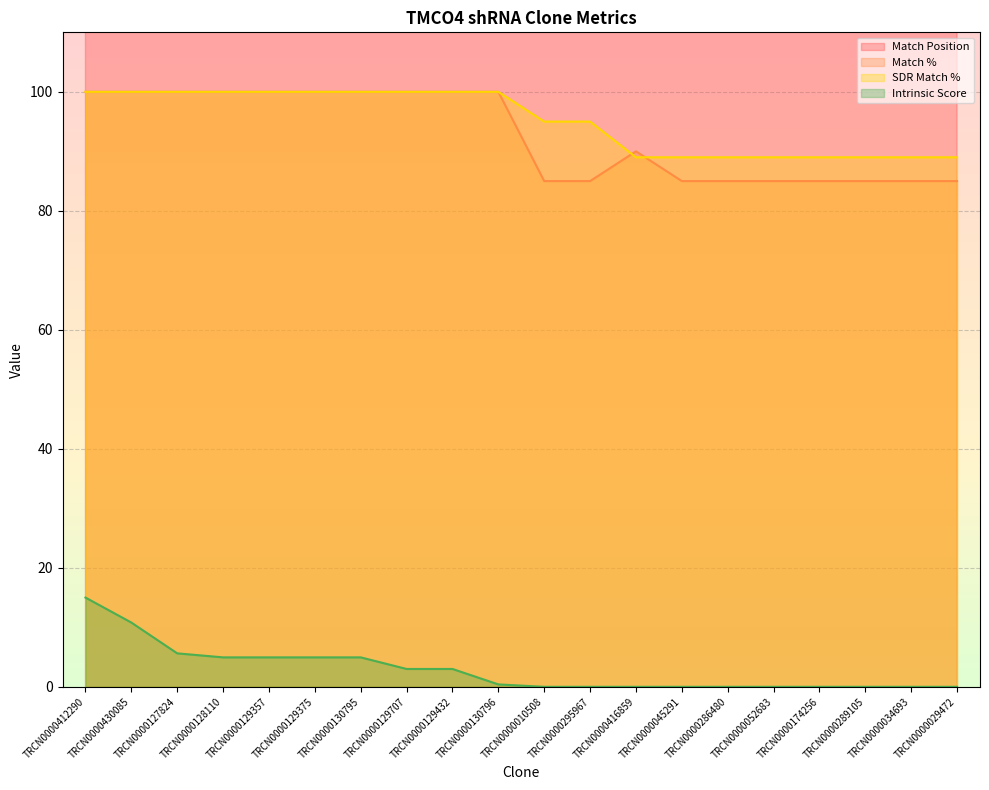

True or false: Intrinsic Score and Match % cross at least once.

False